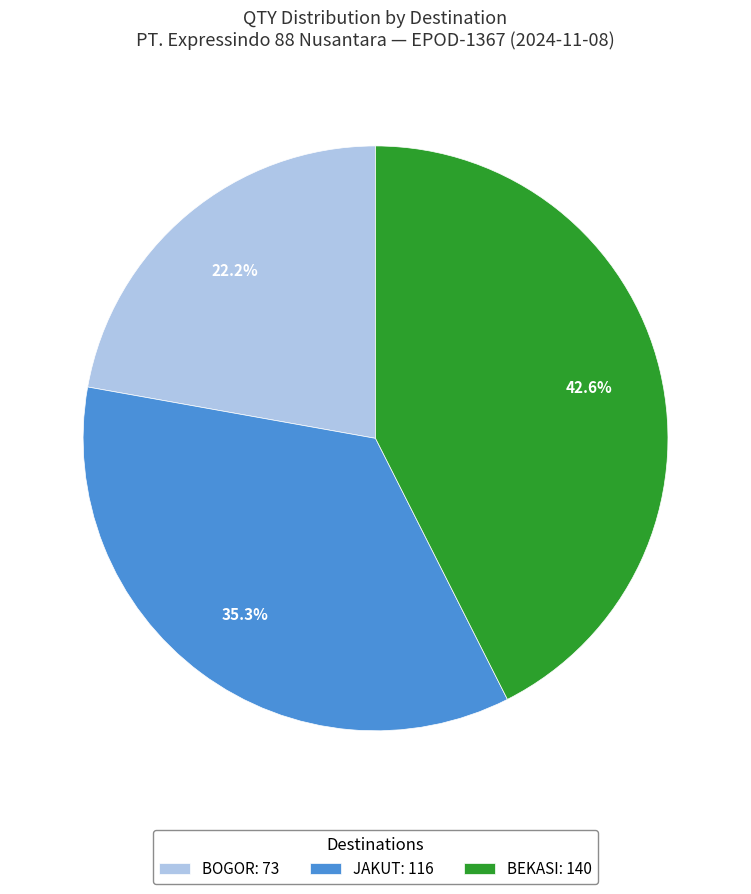

Rank the categories by value from lowest to highest.

BOGOR: 73, JAKUT: 116, BEKASI: 140